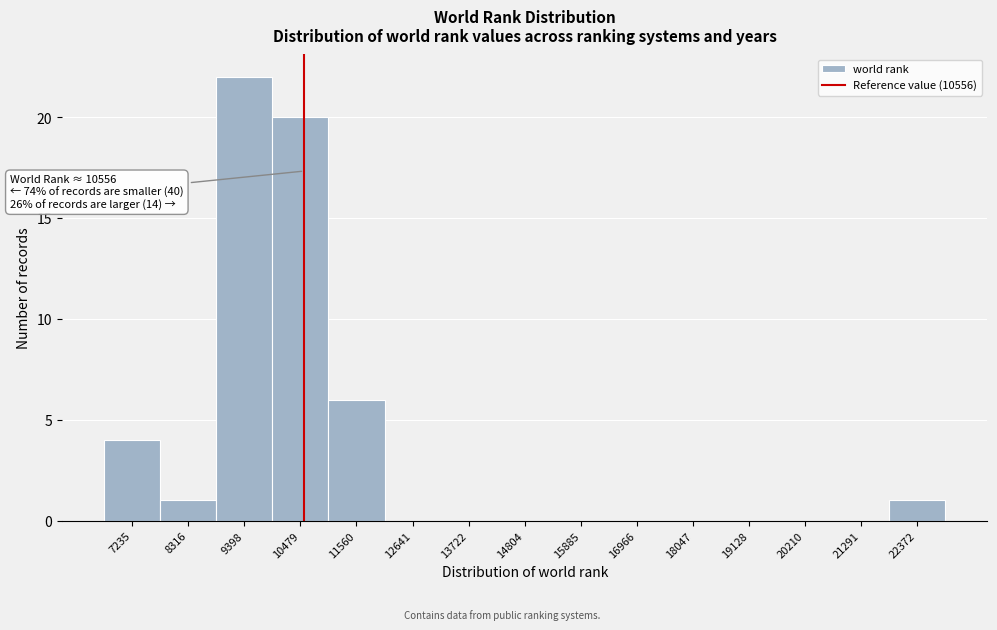

Over which range of the x-axis is the bar tallest?

8800 to 10000